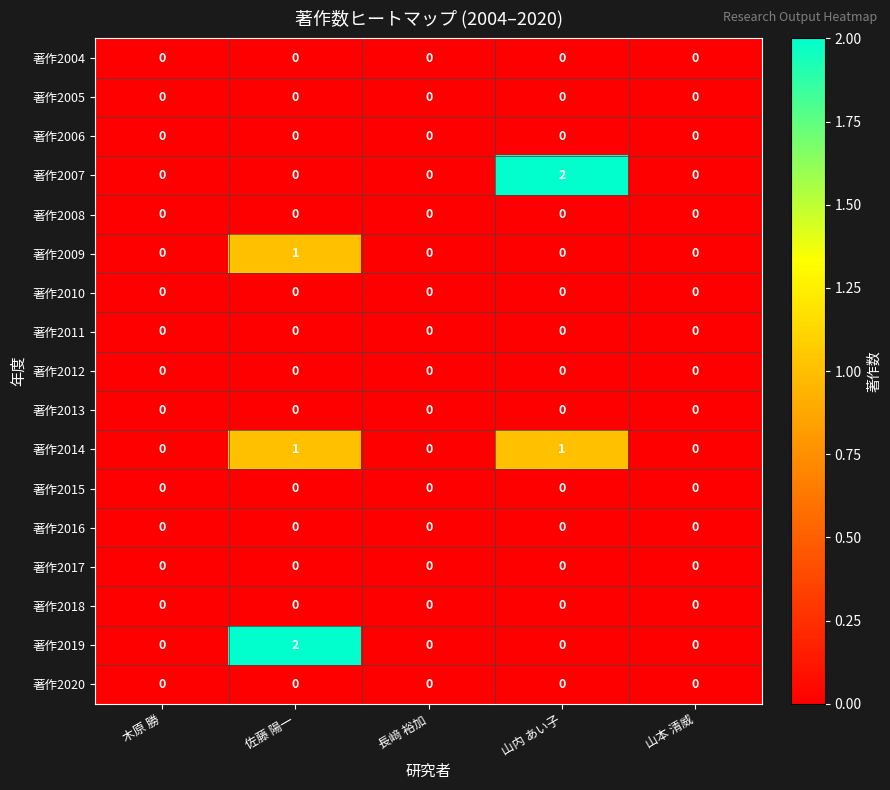

Is the value of 著作2009 at 佐藤 陽一 greater than the value of 著作2010 at 長﨑 裕加?

Yes